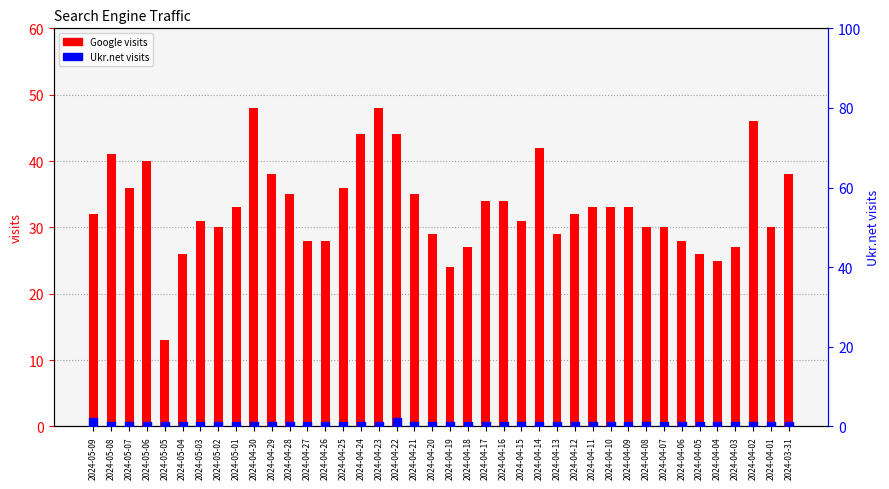

What is the total value across all series at 2024-04-27?

28